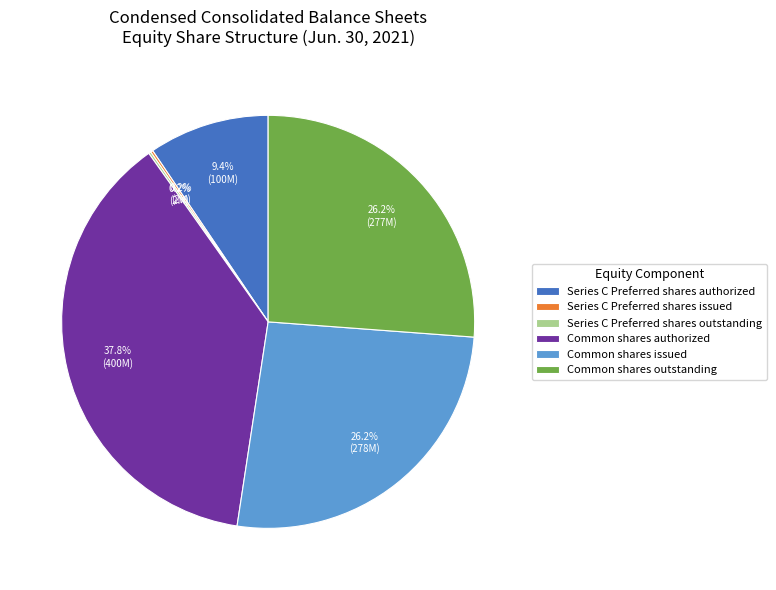

The Common shares authorized slice represents 38% of the pie. True or false?

True